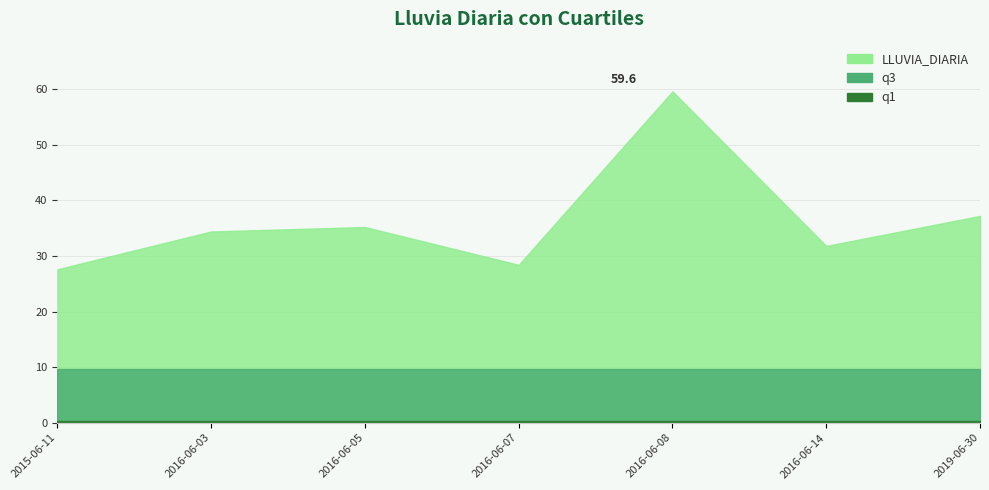

What is the difference between the LLUVIA_DIARIA values at 2016-06-08 and 2016-06-03?

25.2